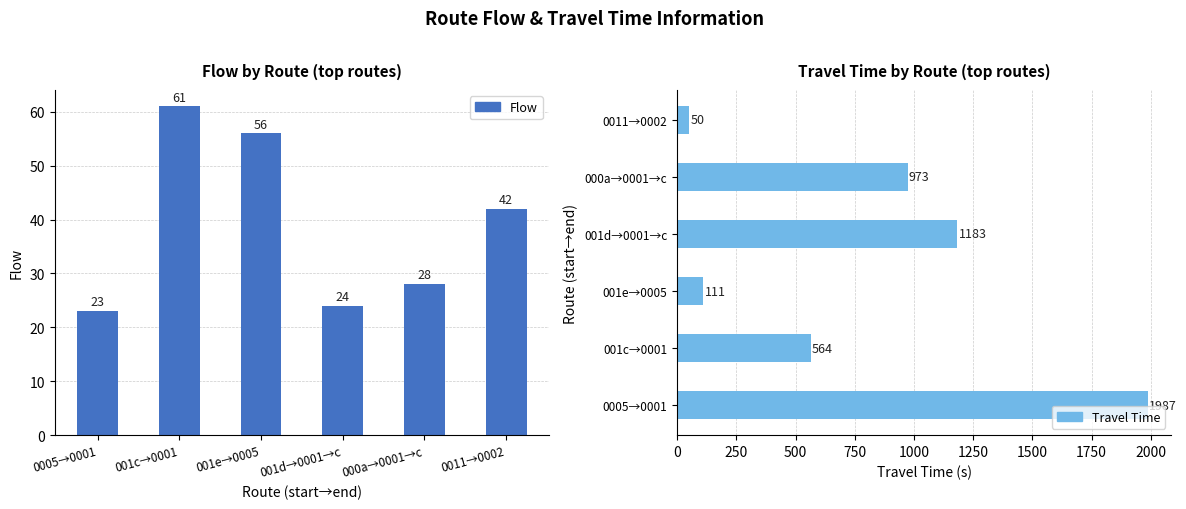

How many categories are shown in the chart?

6